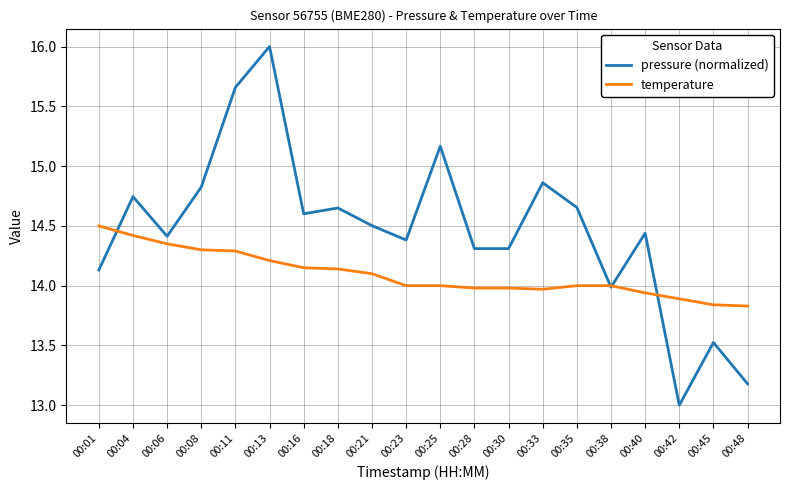

Where is pressure (normalized) nearest to the value 14?

00:38